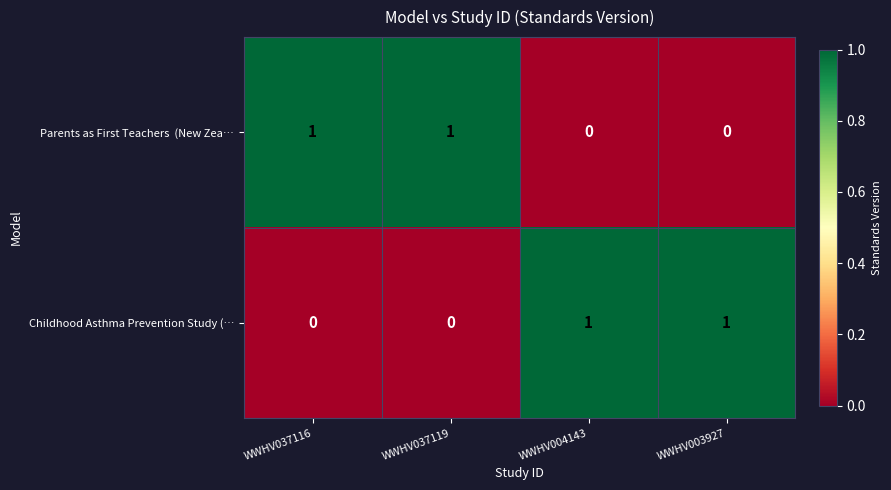

The value of Childhood Asthma Prevention Study (… at WWHV037116 is 0. True or false?

True